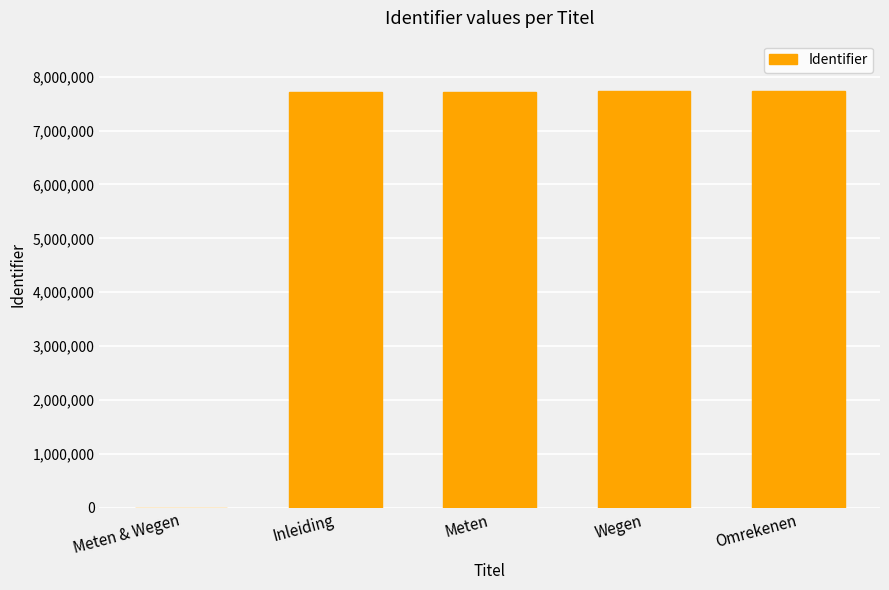

How many series are shown in this chart?

1